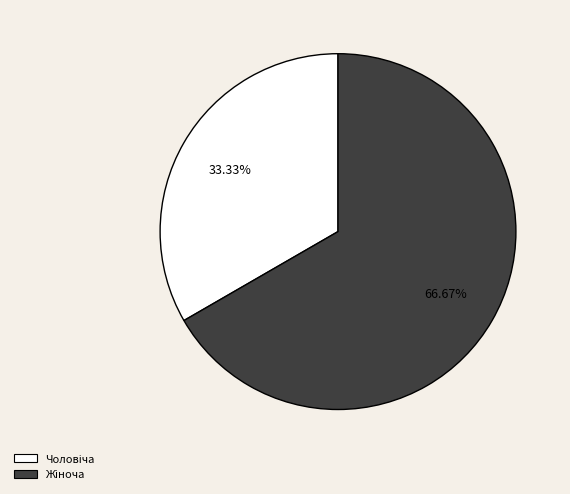

Count the number of slices in the pie.

2